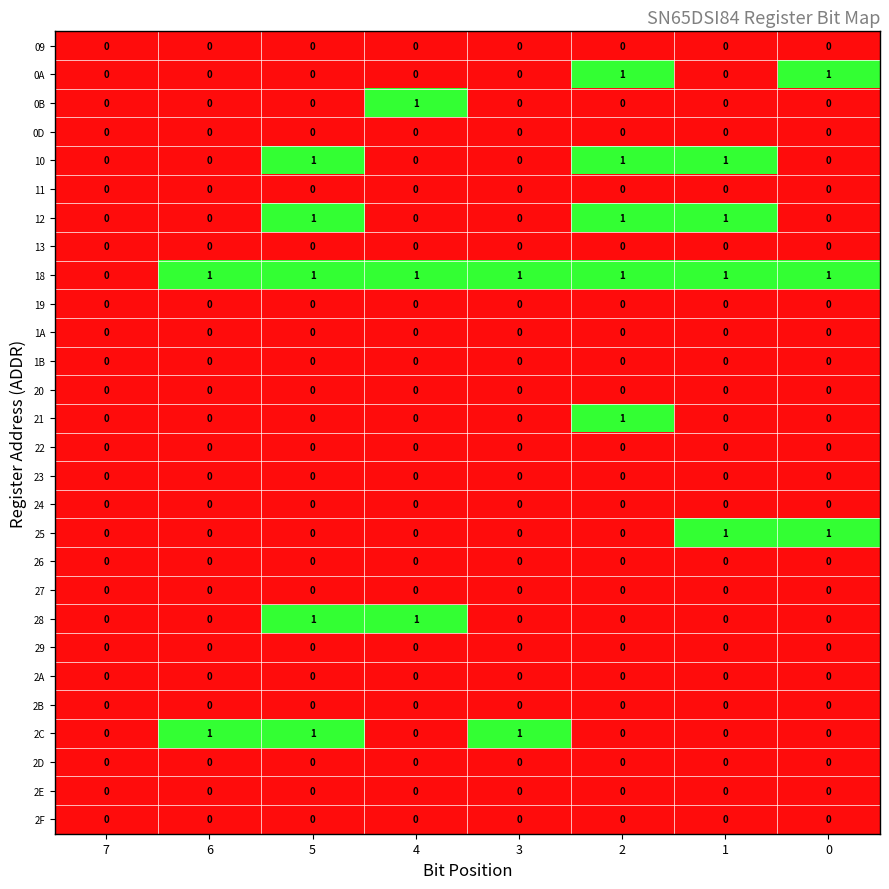

The value of 12 at 5 is 2. True or false?

False